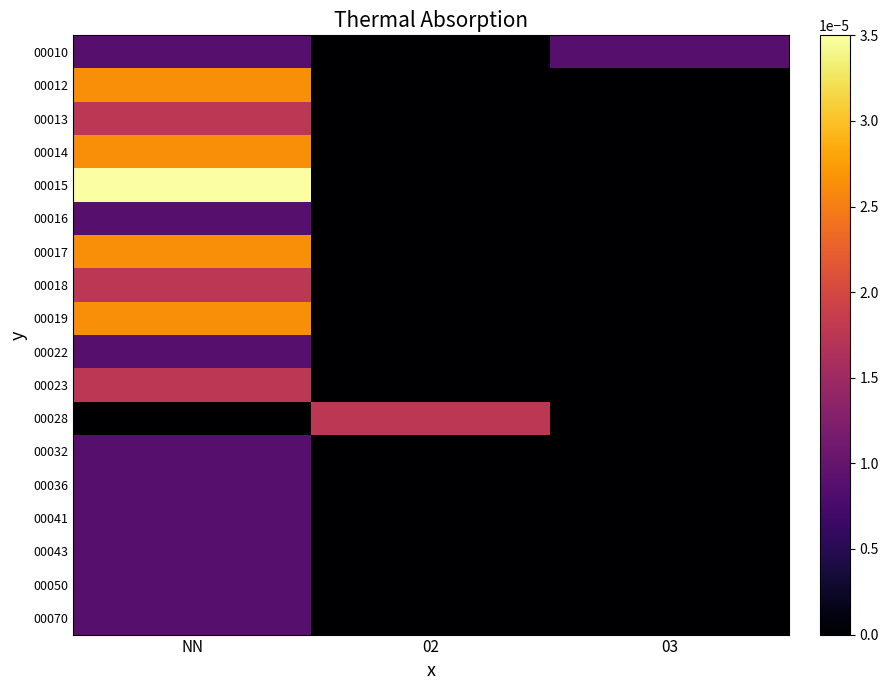

Between NN and 02, which series saw the biggest shift?

00015